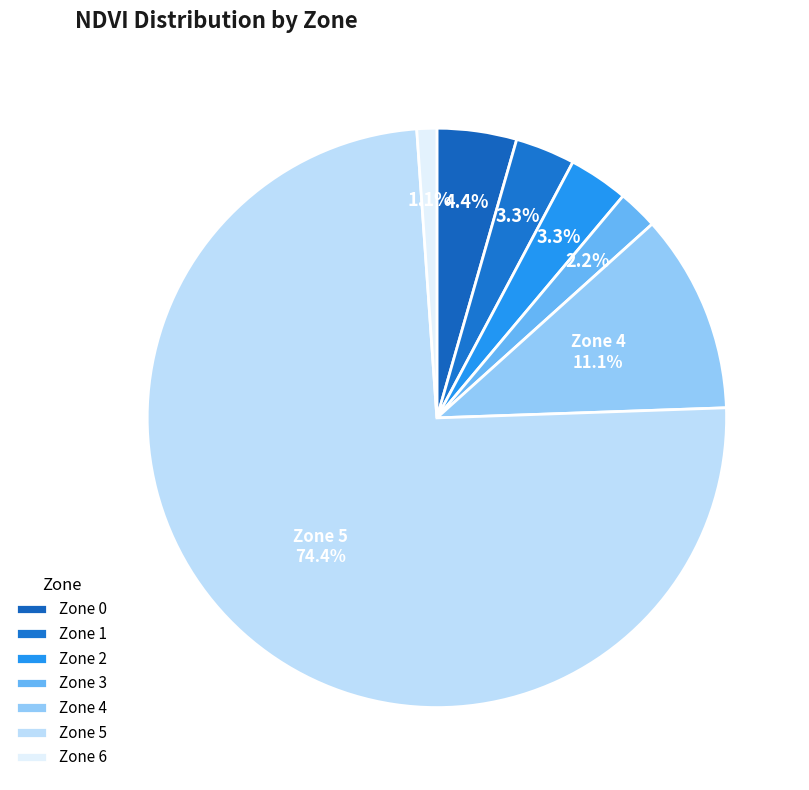

Count the number of slices in the pie.

7